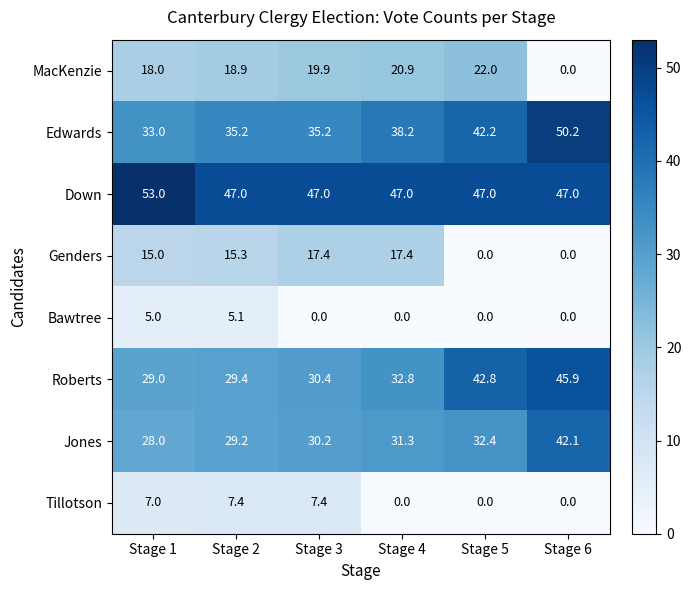

Where is Jones nearest to the value 35?

Stage 5